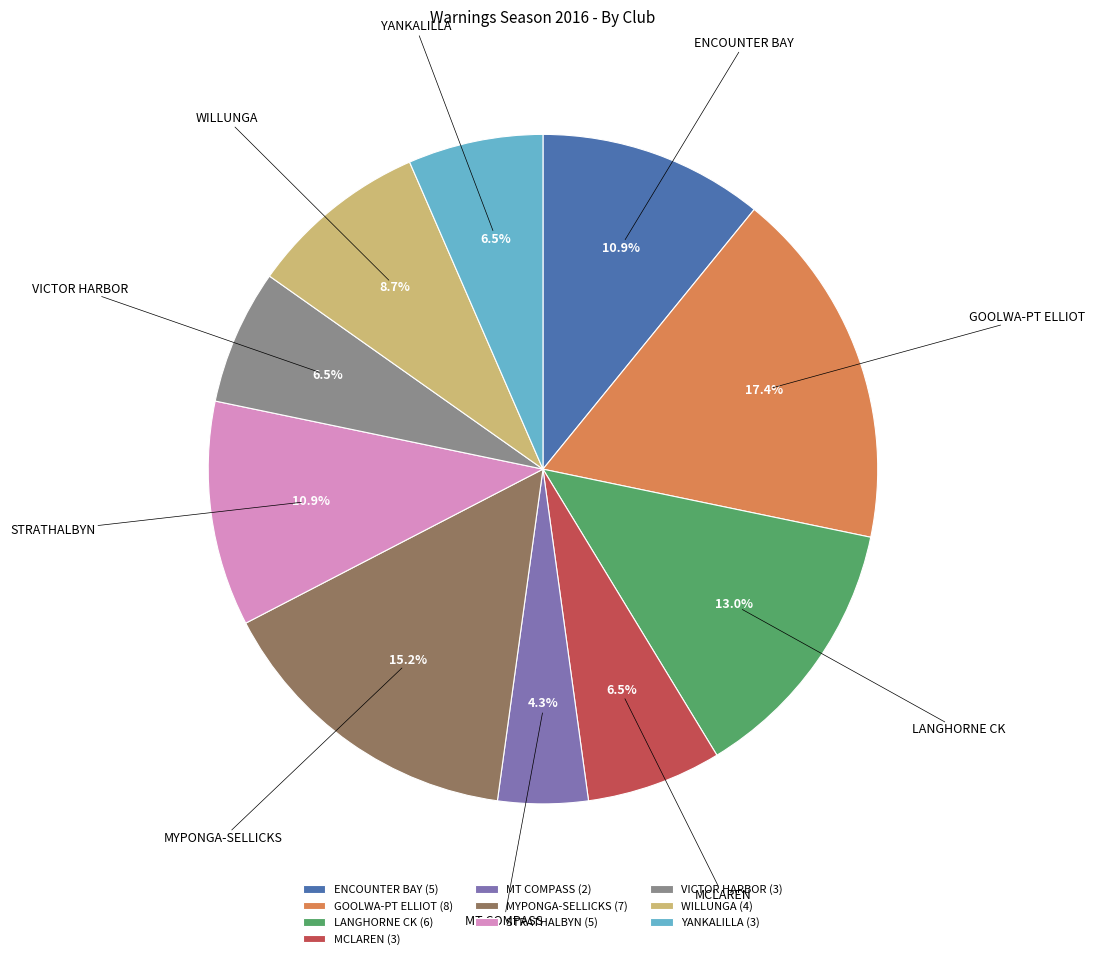

True or false: MYPONGA-SELLICKS accounts for 15% of the total.

True